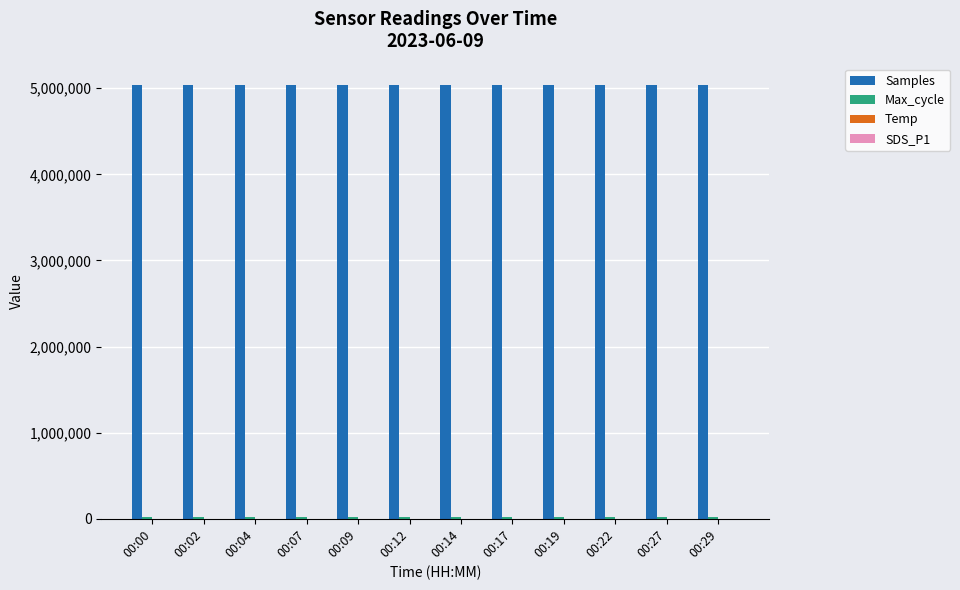

What is the maximum value shown in the chart?

5033481.0